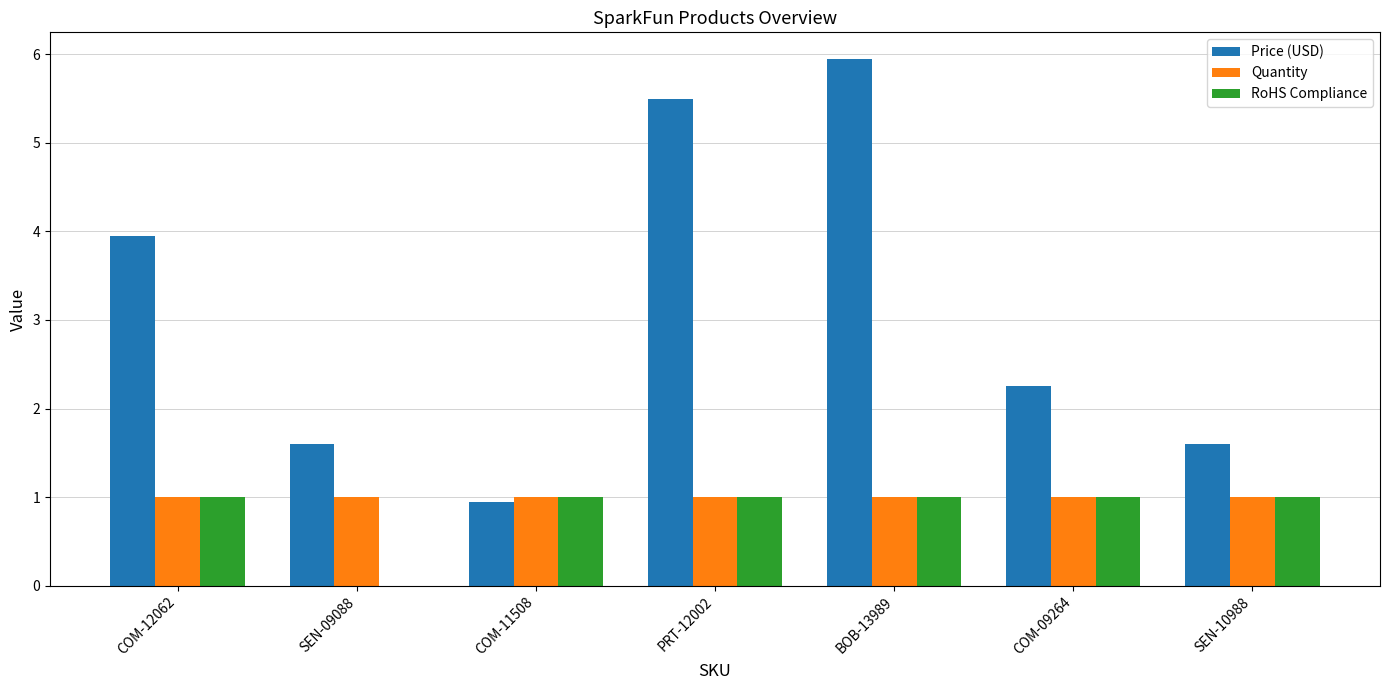

Which series has the largest total across all categories?

Price (USD)